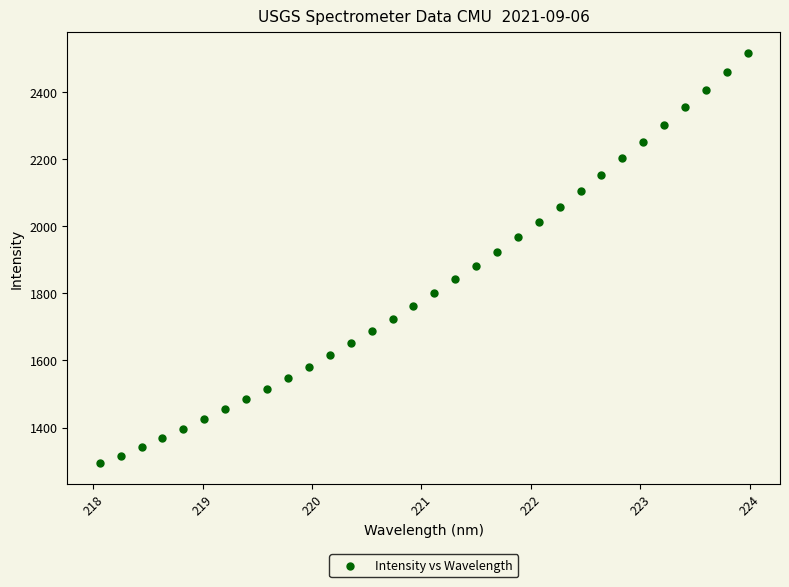

What is the range of Y values (max minus min)?

1223.3